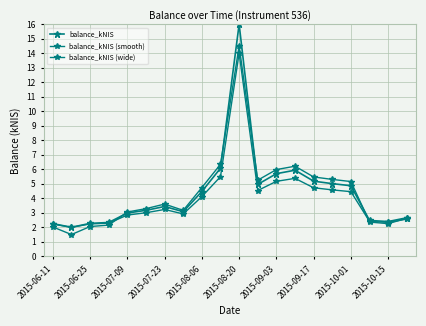

Count the number of categories in the chart.

20